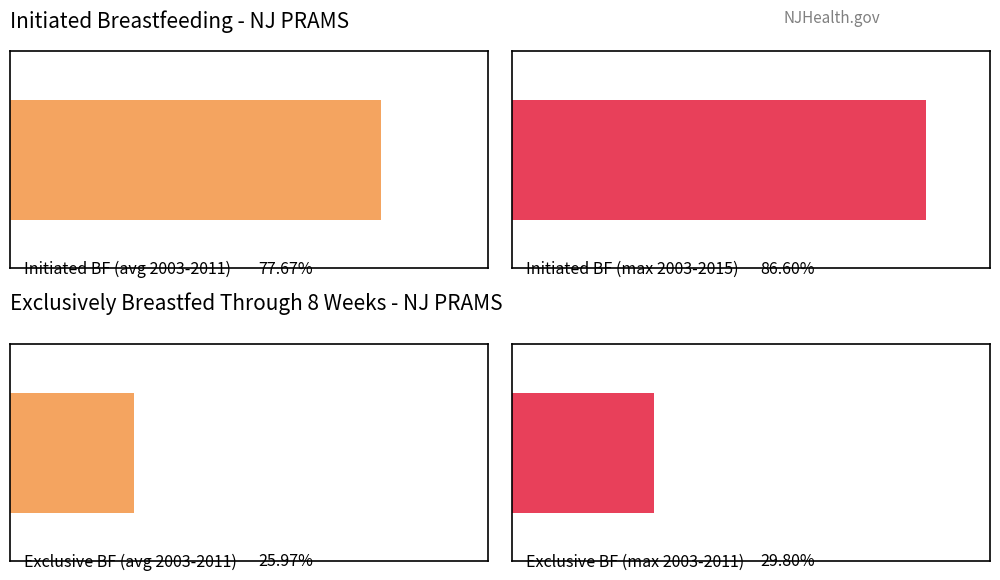

The Initiated Breastfeeding series shows 51.5 at 2009. True or false?

False